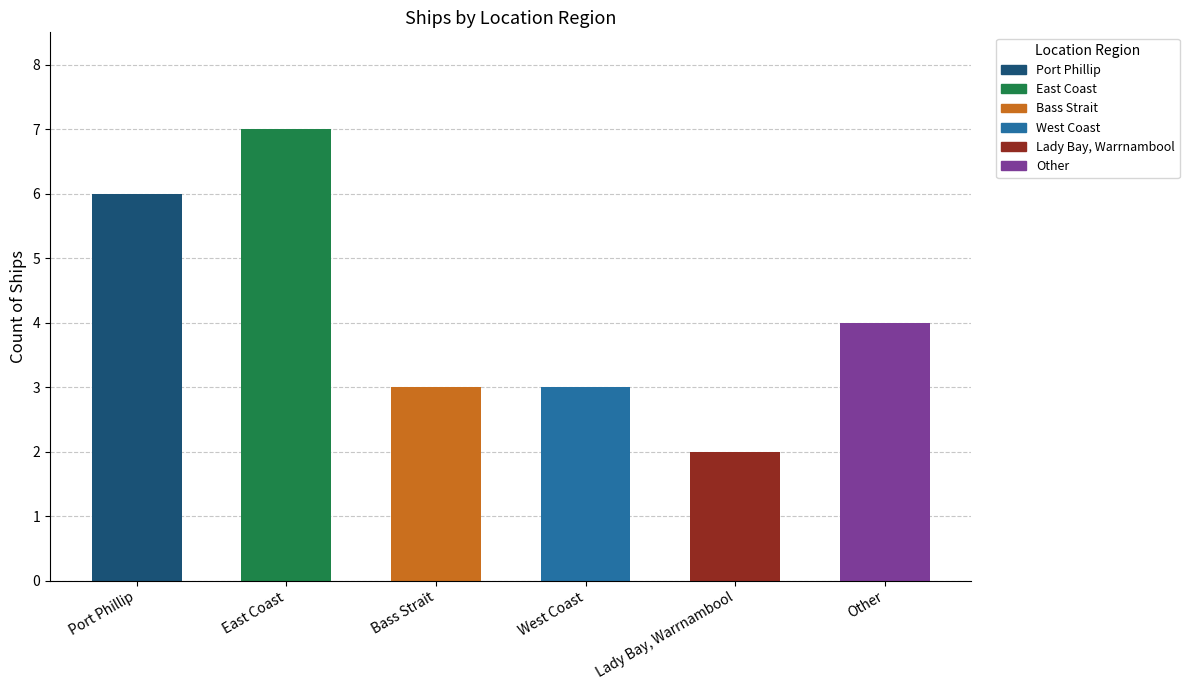

Count the number of categories in the chart.

6